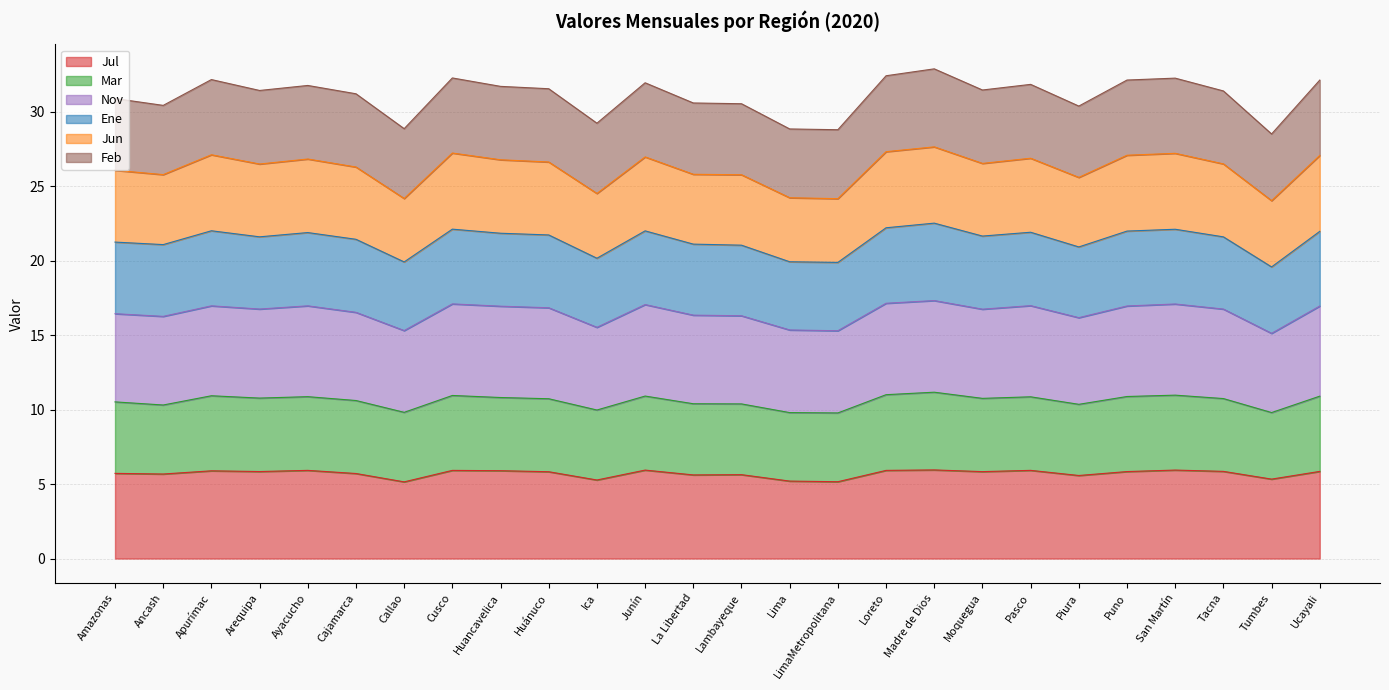

What is the minimum value for Jul?

5.2